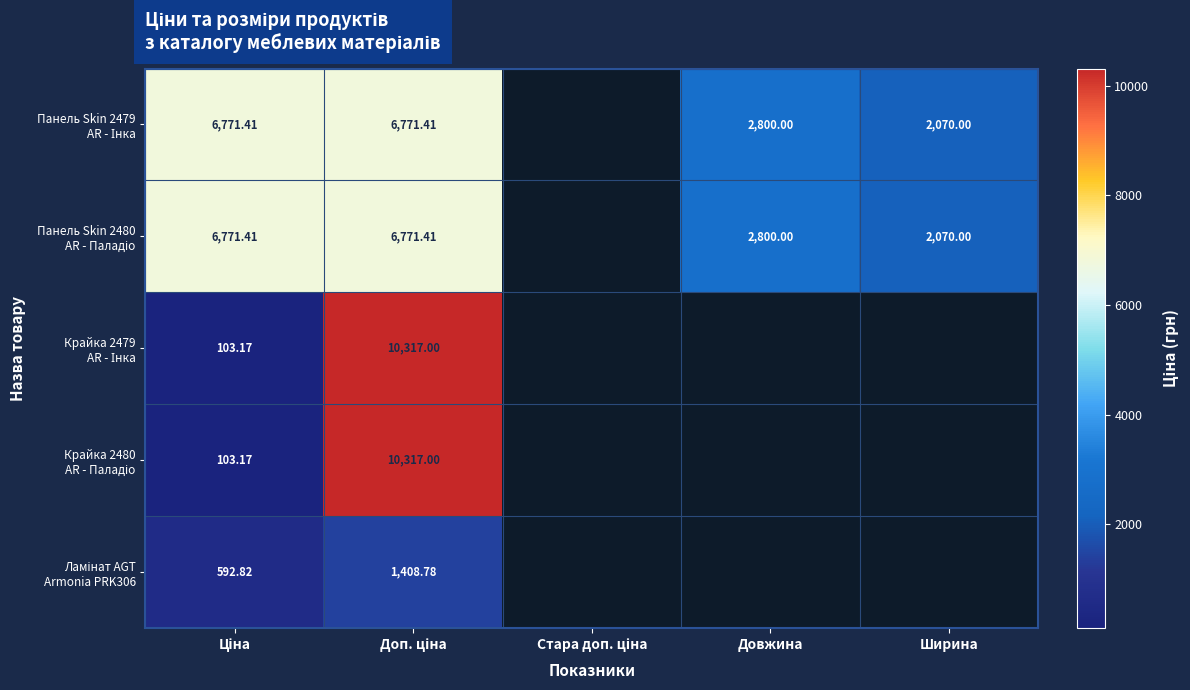

What is the difference between the maximum and minimum values in the Панель Skin 2480 AR - Паладіо series?

4701.4